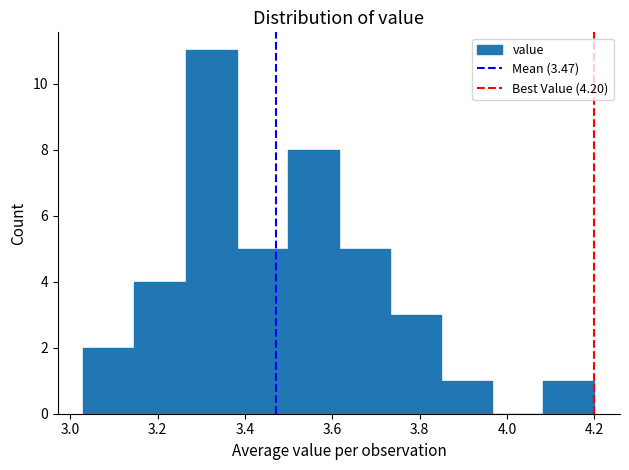

What is the height of the bar covering 4.08 to 4.20 on the x-axis? Neither the bar edges nor the heights are printed on the chart, so give them approximately, as read against the axes.

1